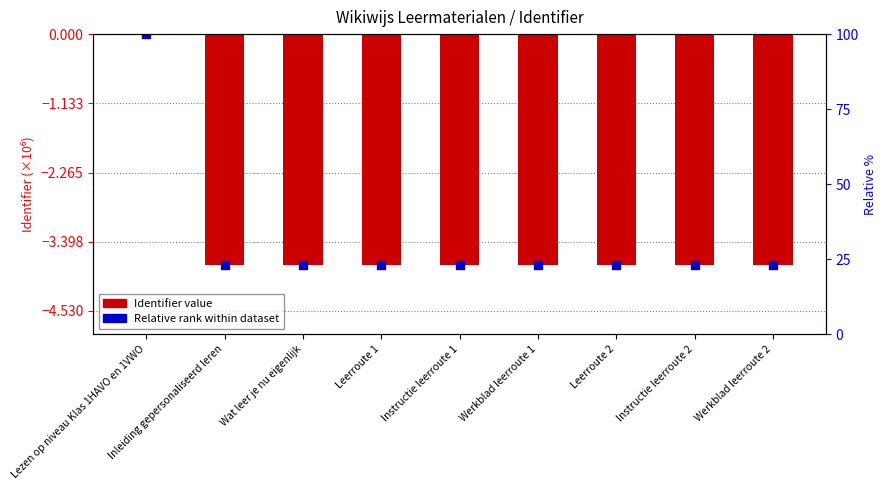

At which category is the sum across all series the highest?

Lezen op niveau Klas 1HAVO en 1VWO